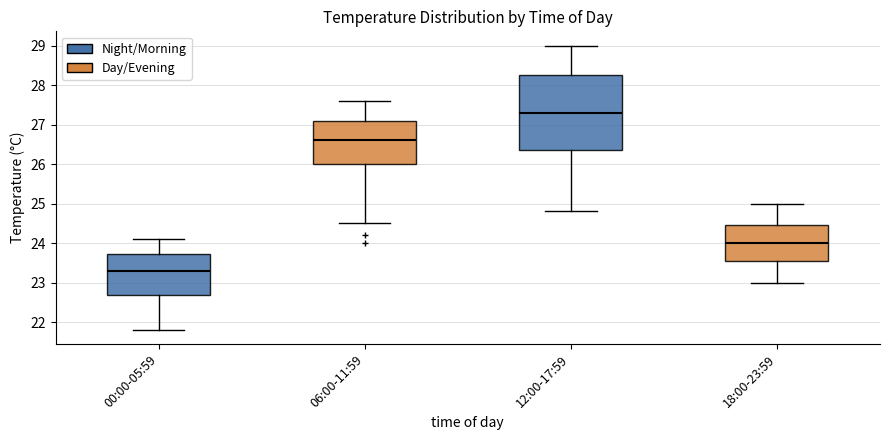

Reading left to right, transcribe this box plot: for each box, give where its median line is, the range the box spans, and where its two whiskers end, as read against the y-axis. The values are not printed on the chart, so give them approximately, as read against the axis.

00:00-05:59: median 23.3, box 22.7 to 23.7, whiskers 21.8 to 24.1
06:00-11:59: median 26.6, box 26.0 to 27.1, whiskers 24.5 to 27.6
12:00-17:59: median 27.3, box 26.4 to 28.3, whiskers 24.8 to 29.0
18:00-23:59: median 24.0, box 23.6 to 24.5, whiskers 23.0 to 25.0